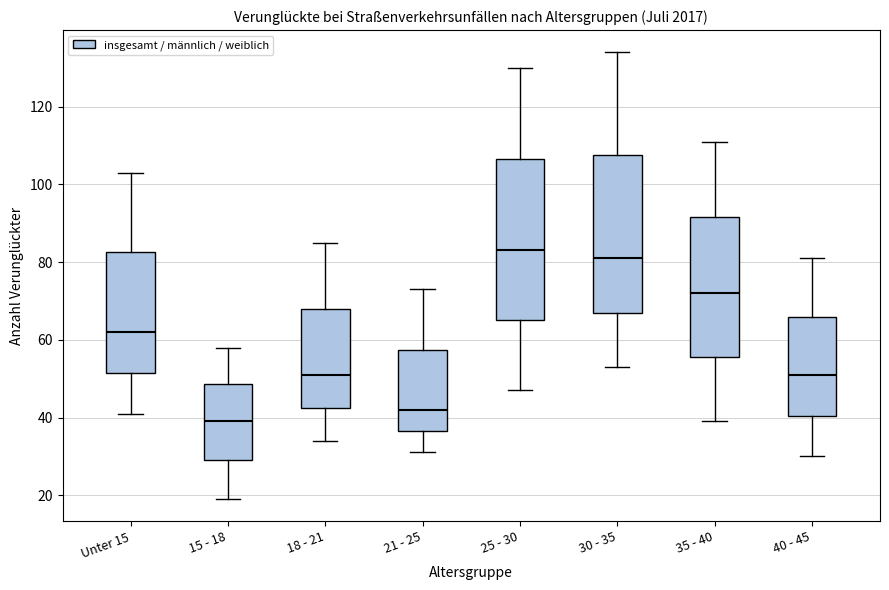

Reading left to right, transcribe this box plot: for each box, give where its median line is, the range the box spans, and where its two whiskers end, as read against the y-axis. The values are not printed on the chart, so give them approximately, as read against the axis.

Unter 15: median 62, box 52 to 82, whiskers 42 to 104
15 - 18: median 40, box 30 to 48, whiskers 20 to 58
18 - 21: median 52, box 42 to 68, whiskers 34 to 86
21 - 25: median 42, box 36 to 58, whiskers 32 to 74
25 - 30: median 84, box 66 to 106, whiskers 48 to 130
30 - 35: median 82, box 68 to 108, whiskers 54 to 134
35 - 40: median 72, box 56 to 92, whiskers 40 to 112
40 - 45: median 52, box 40 to 66, whiskers 30 to 82